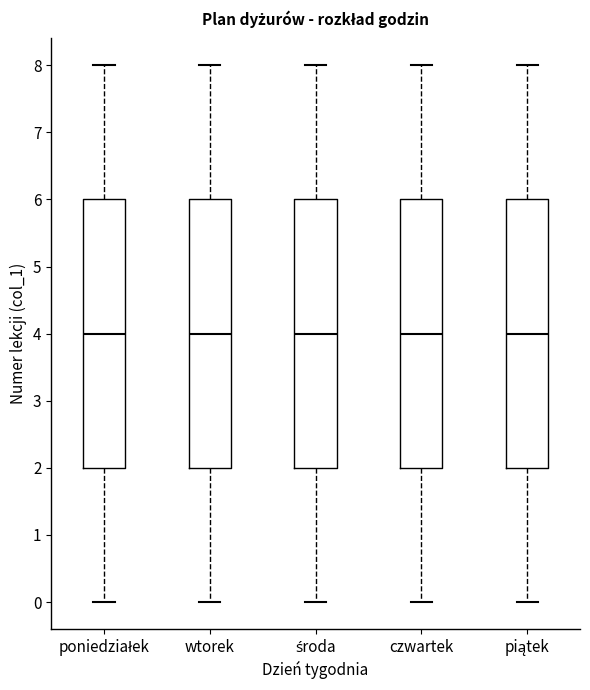

Where does the lower whisker of the box for wtorek end on the y-axis? The values are not printed on the chart, so give them approximately, as read against the axis.

0